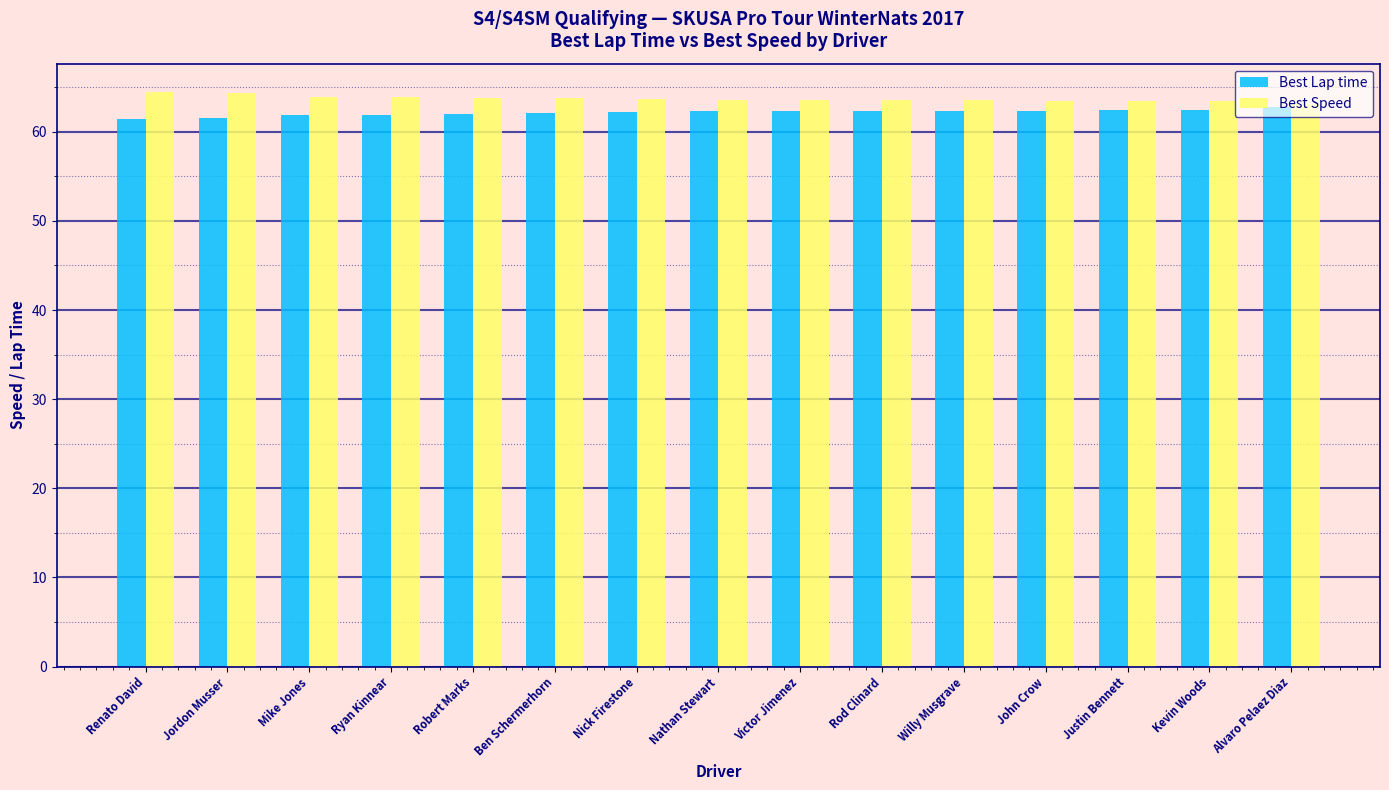

What is the maximum value shown in the chart?

64.4